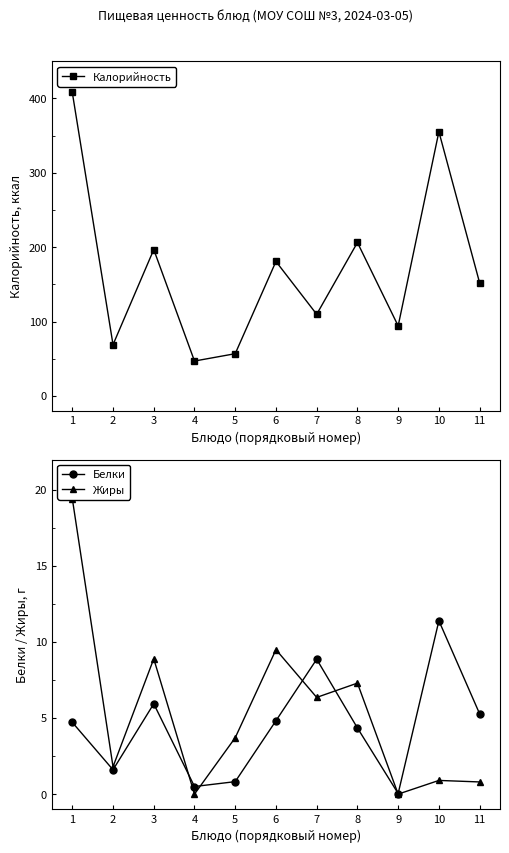

At which category does the chart reach its peak across all series?

1